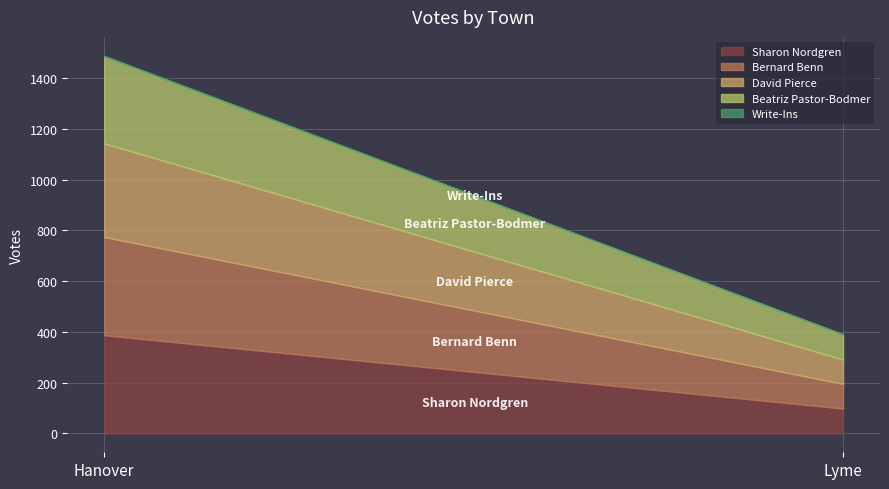

What is the label of the 1st point from the right?

Lyme